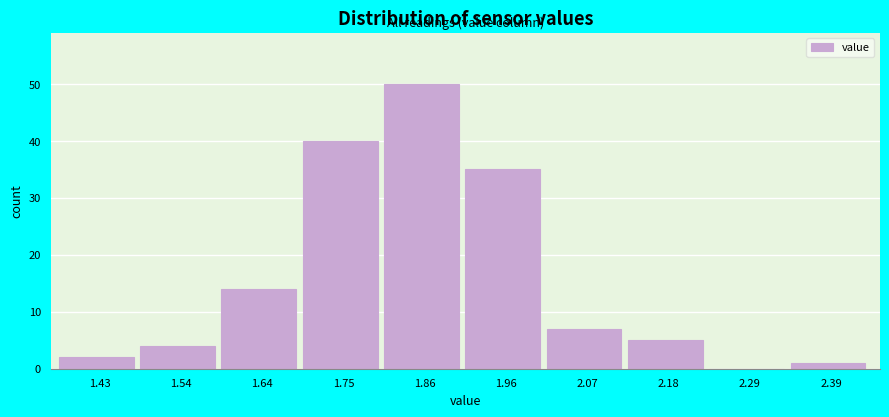

Reading left to right, extract all data points from this chart.

1.43=2	1.54=4	1.64=14	1.75=40	1.86=50	1.96=35	2.07=7	2.18=5	2.29=0	2.39=1